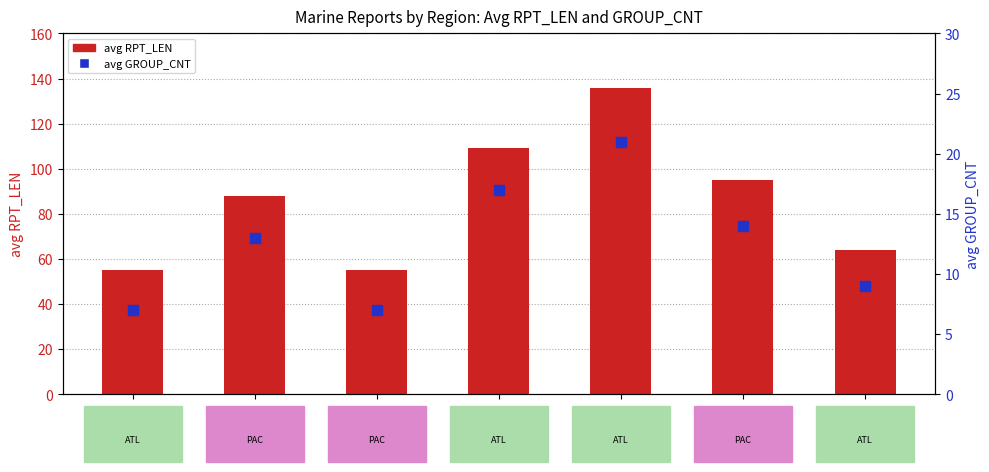

At which category is the sum across all series the highest?

DG